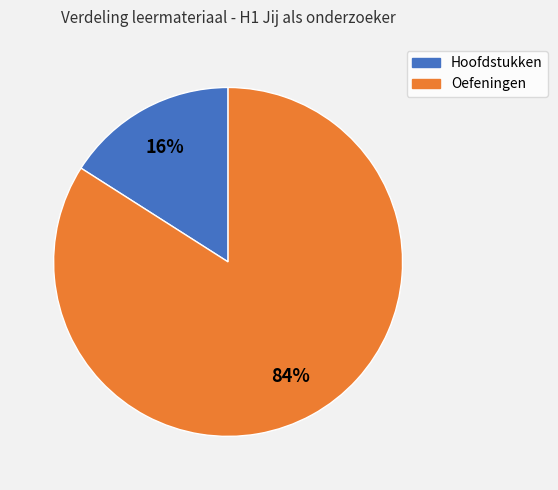

To the nearest percent, what is the difference between the largest and smallest slice percentages?

68%